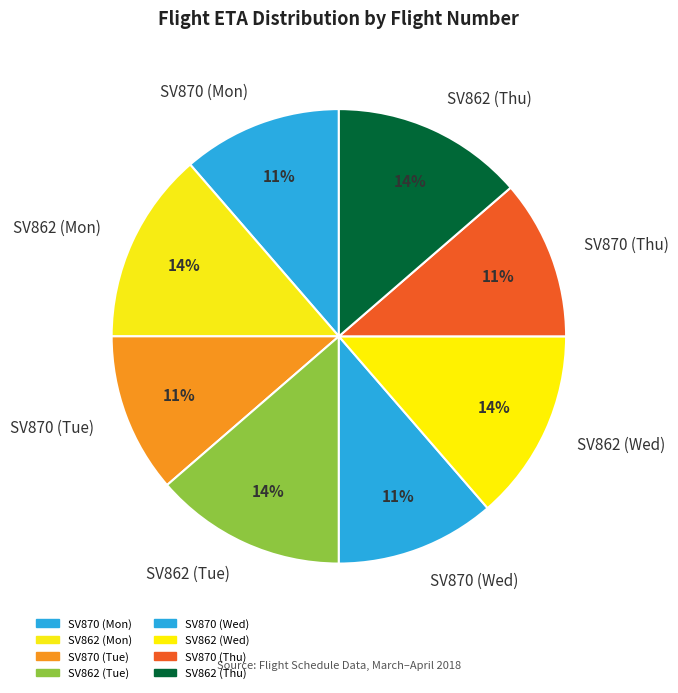

Does SV862 (Thu) account for over 50% of the chart?

No